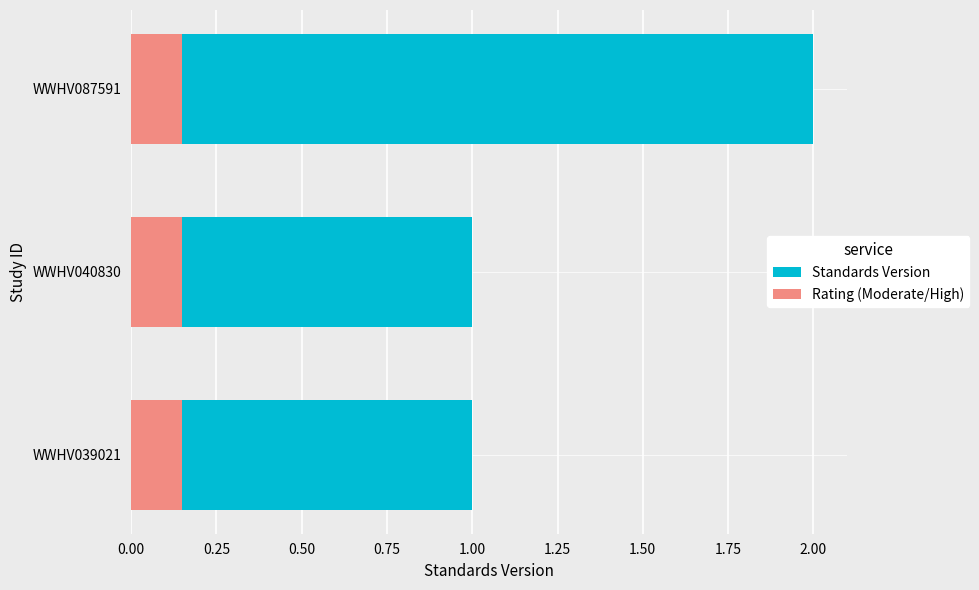

What is the greatest value displayed?

2.0